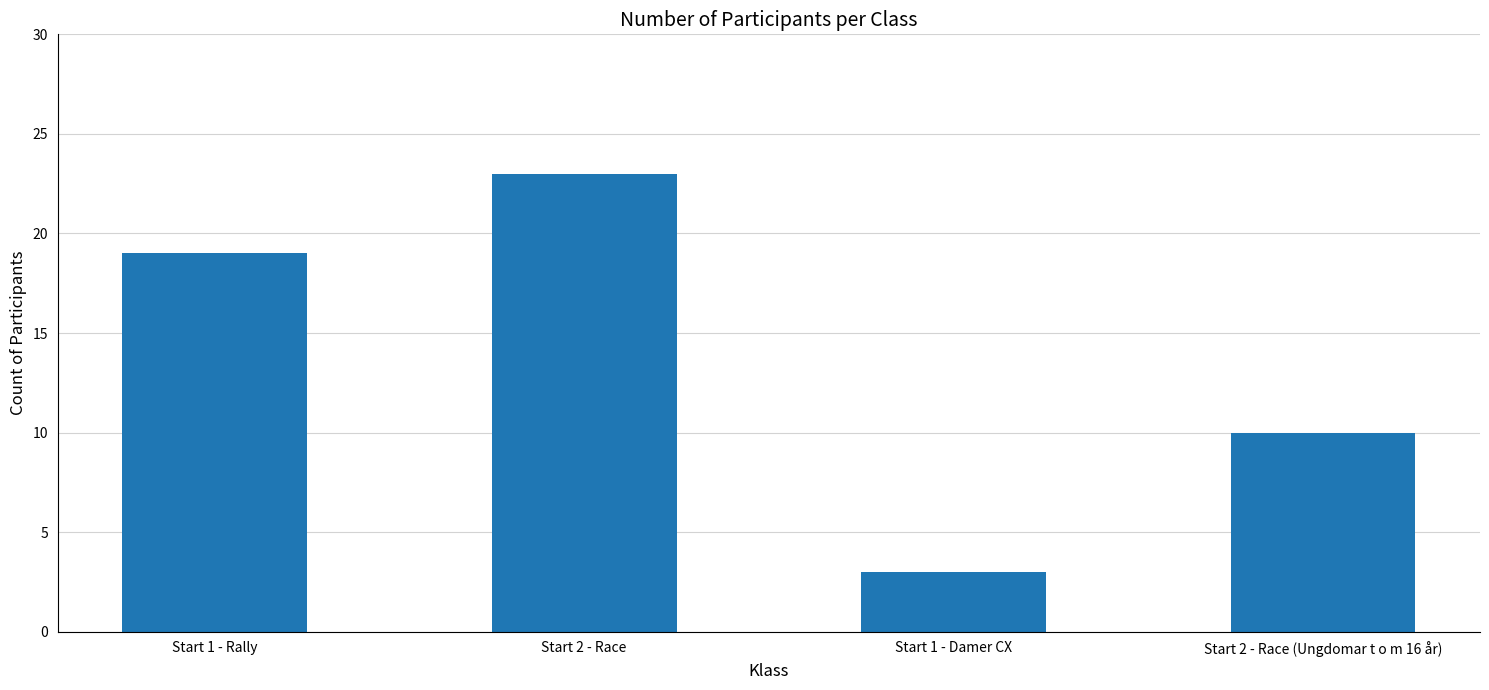

The value at Start 1 - Damer CX is 3. True or false?

True